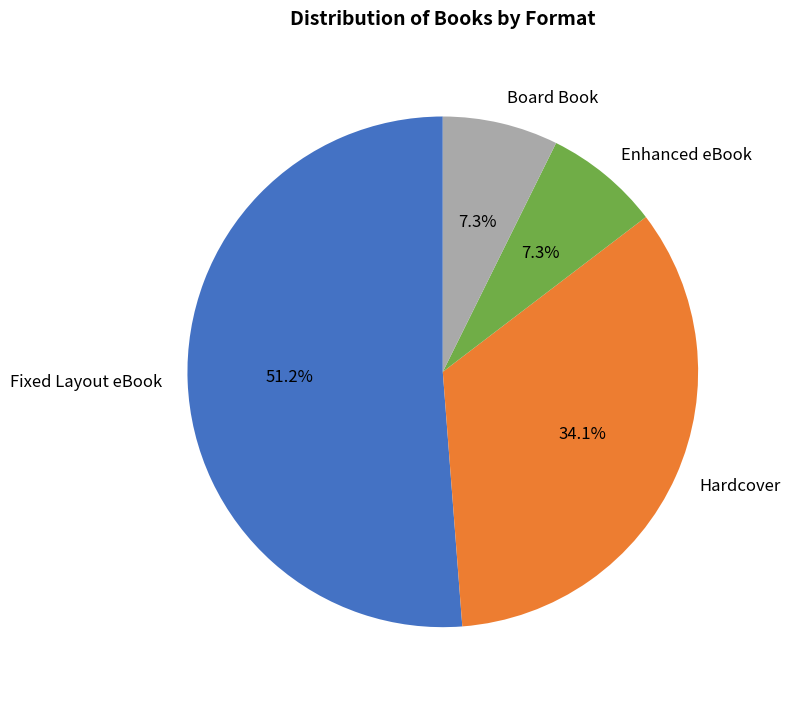

Is it true that Hardcover is 34% of the pie?

True